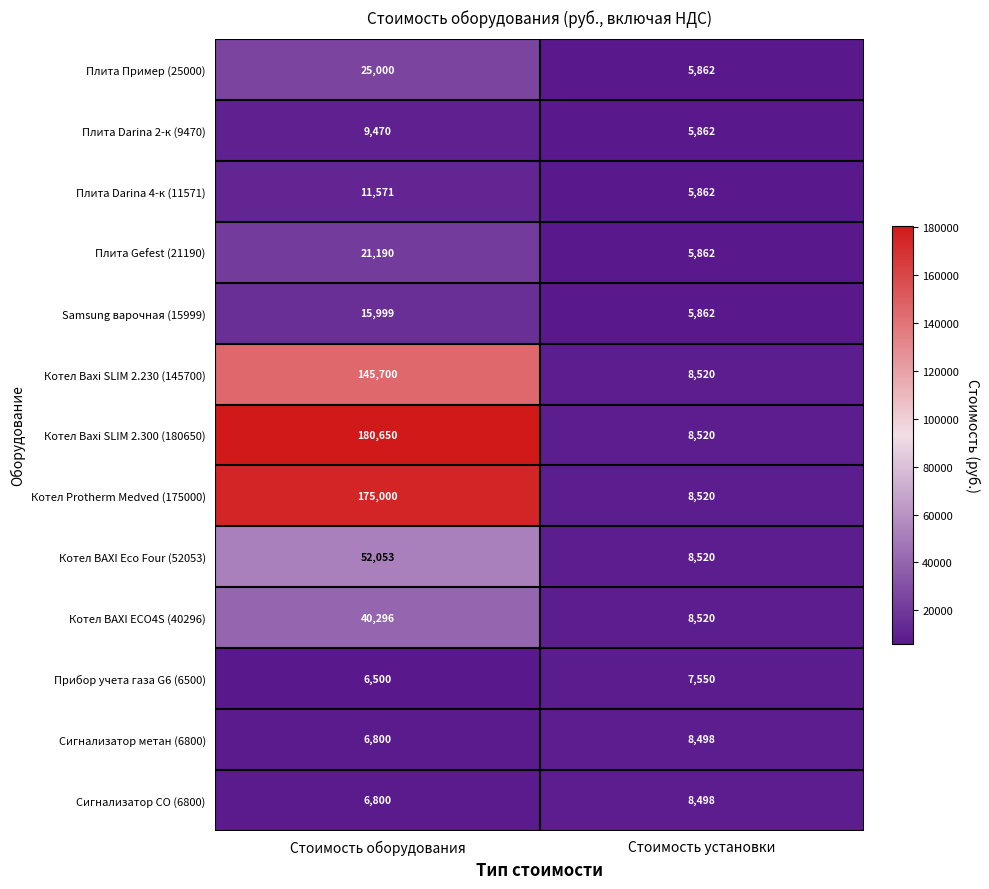

Reading left to right, what are all the values shown in this chart?

Плита Пример (25000): 25000	5862
Плита Darina 2-к (9470): 9470	5862
Плита Darina 4-к (11571): 11571	5862
Плита Gefest (21190): 21190	5862
Samsung варочная (15999): 15999	5862
Котел Baxi SLIM 2.230 (145700): 145700	8520
Котел Baxi SLIM 2.300 (180650): 180650	8520
Котел Protherm Medved (175000): 175000	8520
Котел BAXI Eco Four (52053): 52053	8520
Котел BAXI ECO4S (40296): 40296	8520
Прибор учета газа G6 (6500): 6500	7550
Сигнализатор метан (6800): 6800	8498
Сигнализатор CO (6800): 6800	8498